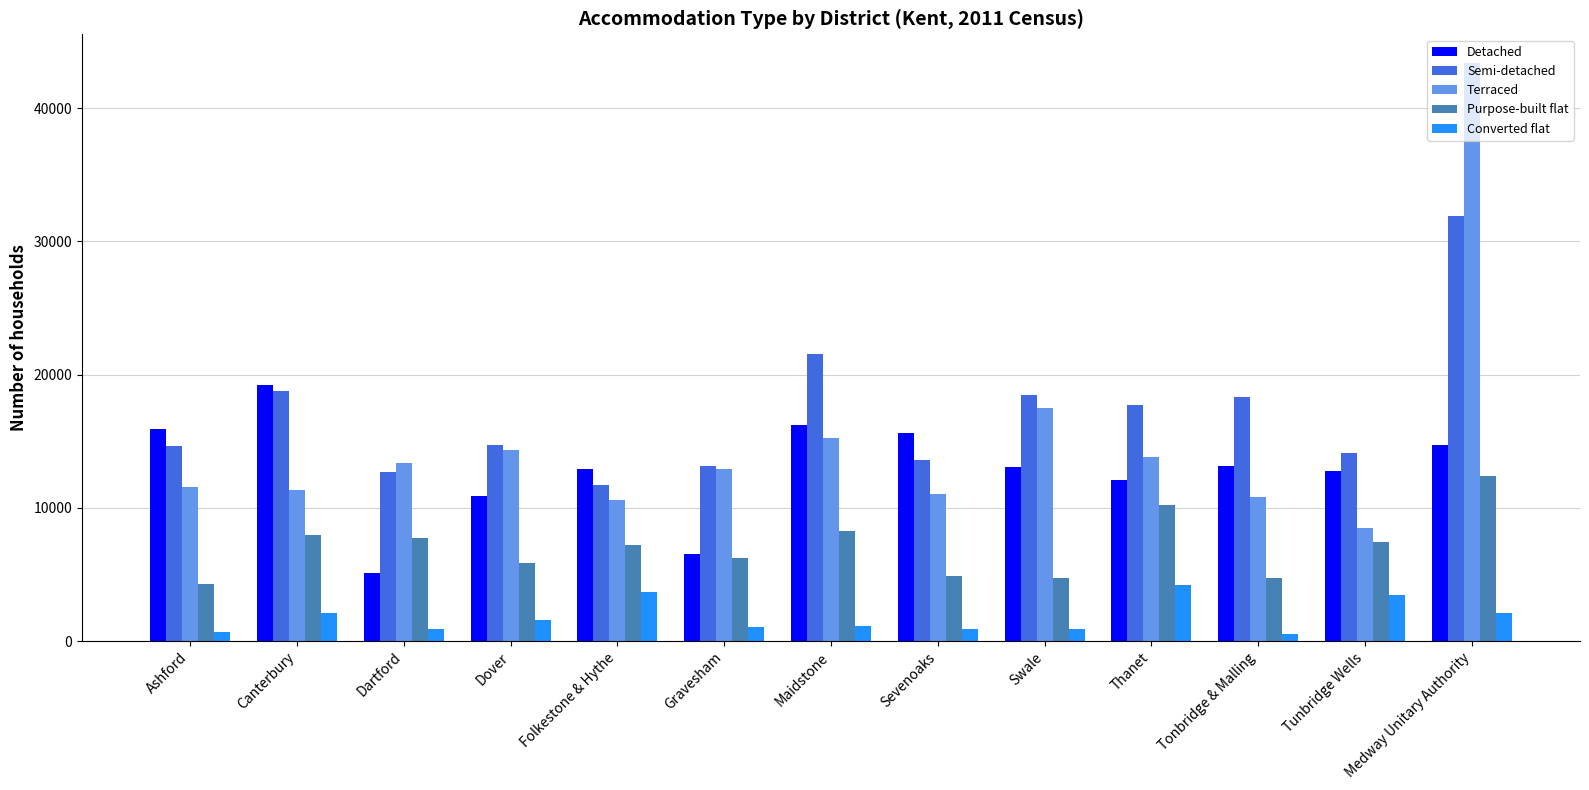

What value does the Terraced series have at Folkestone & Hythe?

10581